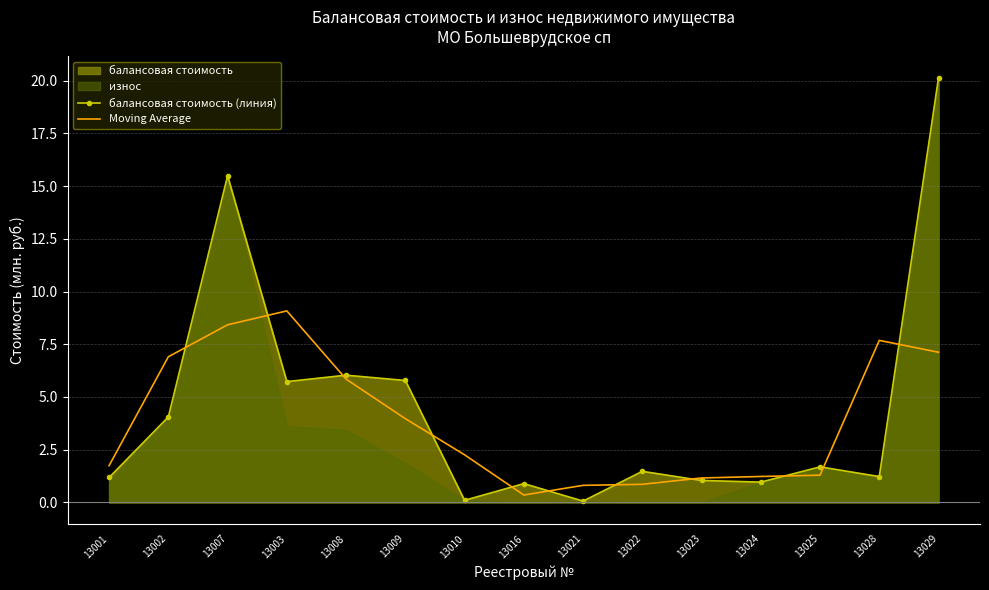

What is the highest value of the Moving Average series?

9.1